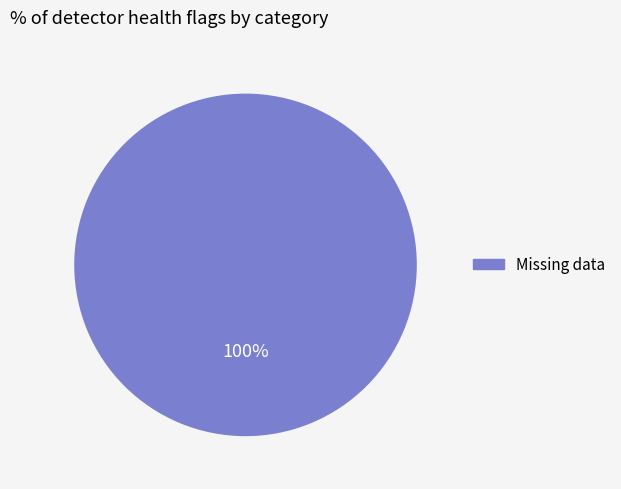

Is there any slice that represents more than half of the pie?

Yes